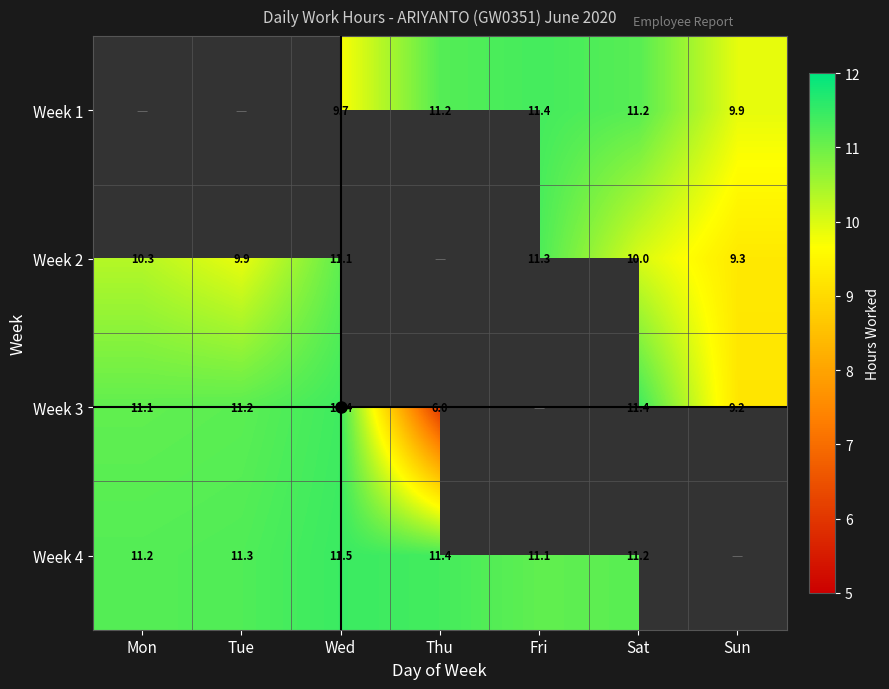

Which series has the largest range (max minus min)?

Week 3